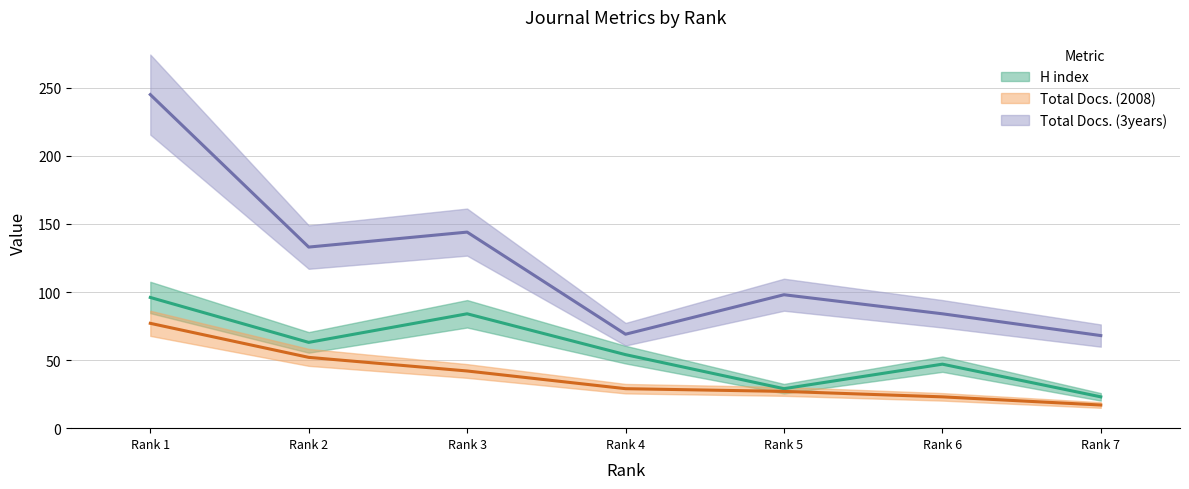

At which category does H index reach its first local valley?

Rank 2